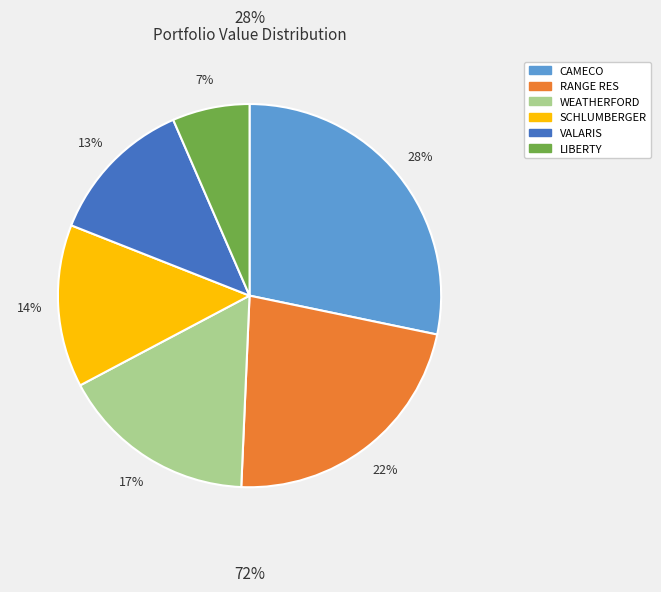

To the nearest percent, what is the average slice percentage?

17%